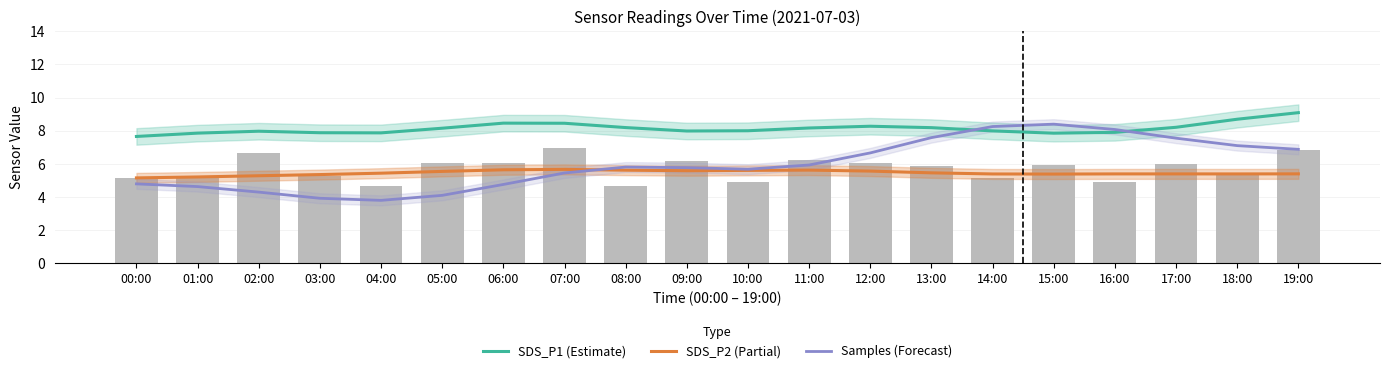

List the series in order of their peak value, lowest first.

SDS_P2 (Partial), Samples (Forecast), SDS_P1 (Estimate)